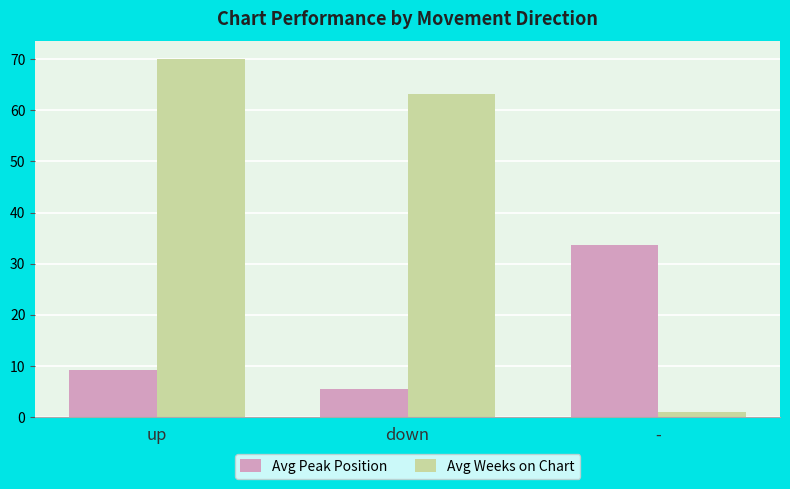

What position from the right is up?

3